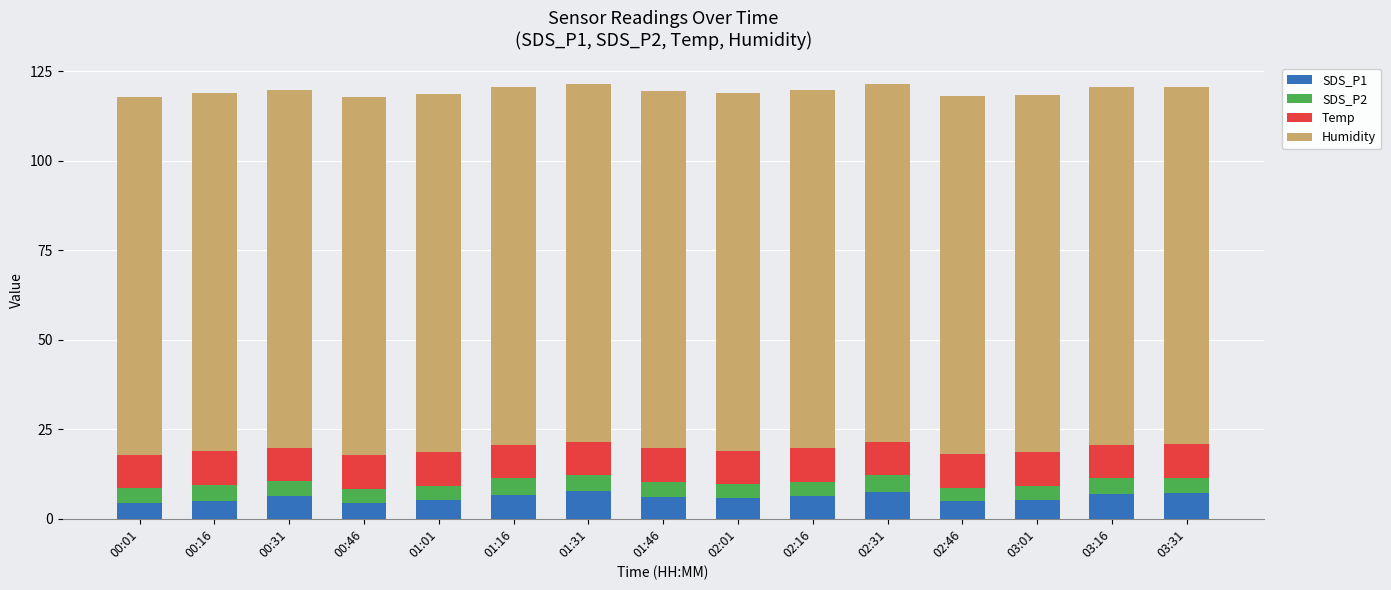

What is the total value across all series at 00:31?

119.7